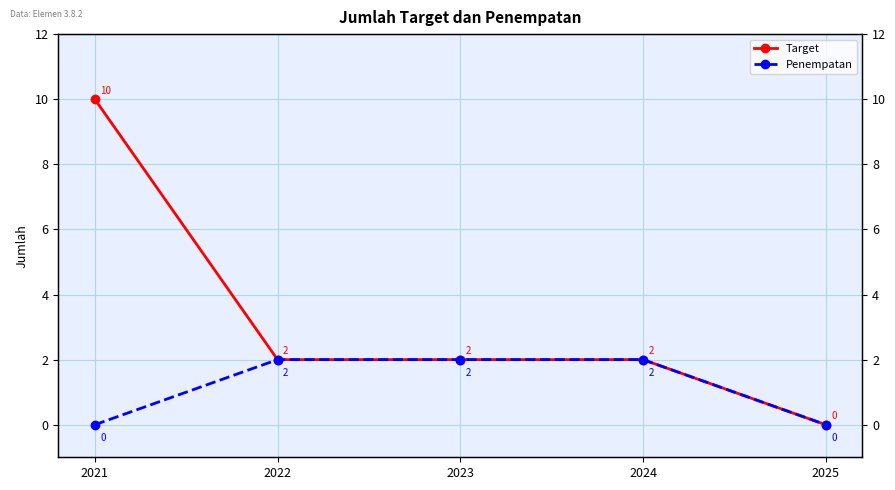

Reading left to right, transcribe all the data shown in this chart.

Target: 2021=10	2022=2	2023=2	2024=2	2025=0
Penempatan: 2021=0	2022=2	2023=2	2024=2	2025=0